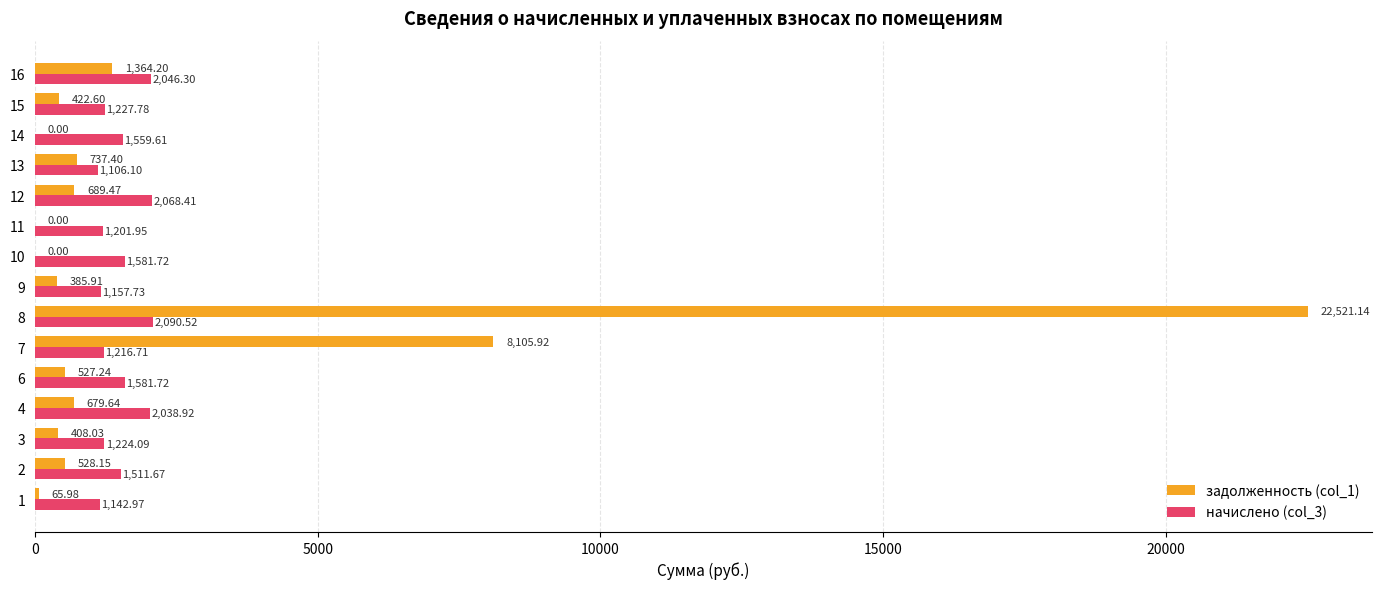

What are all the series names shown in the legend?

задолженность (col_1), начислено (col_3)